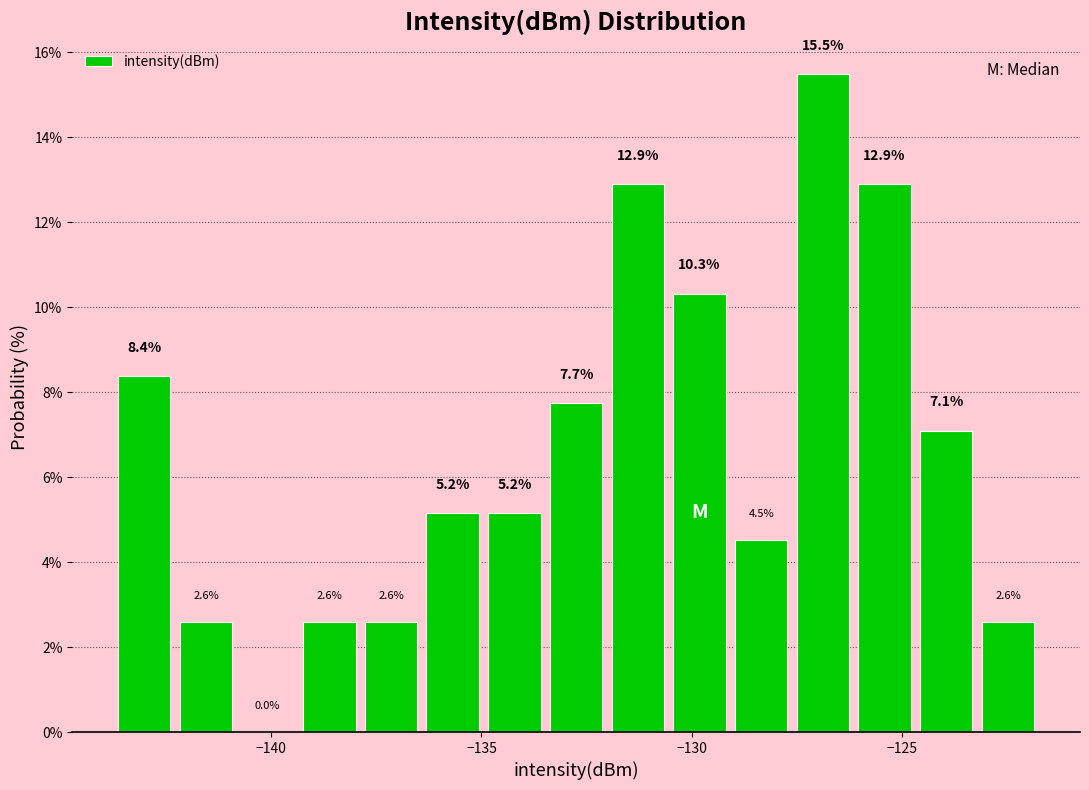

Around what value on the x-axis is the tallest bar? Give the approximate position of its centre, as read against the axis.

-127.0